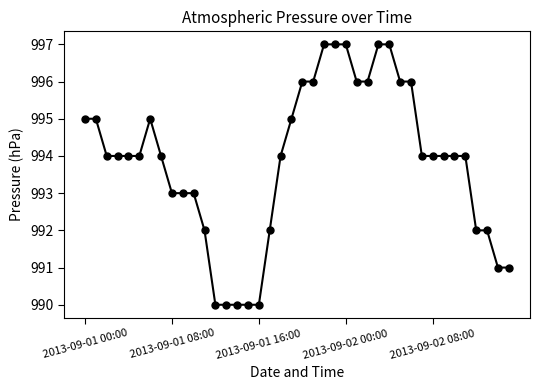

What is the difference between the maximum and minimum values?

7